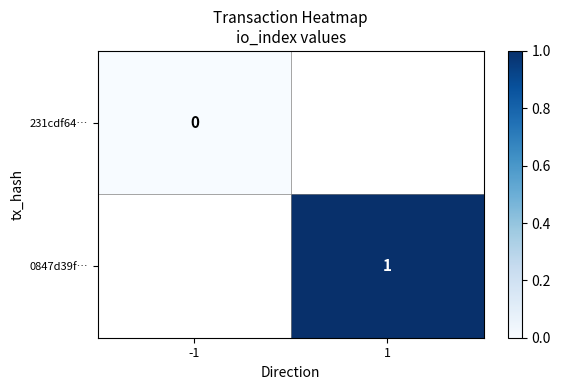

How many distinct data groups are displayed?

2